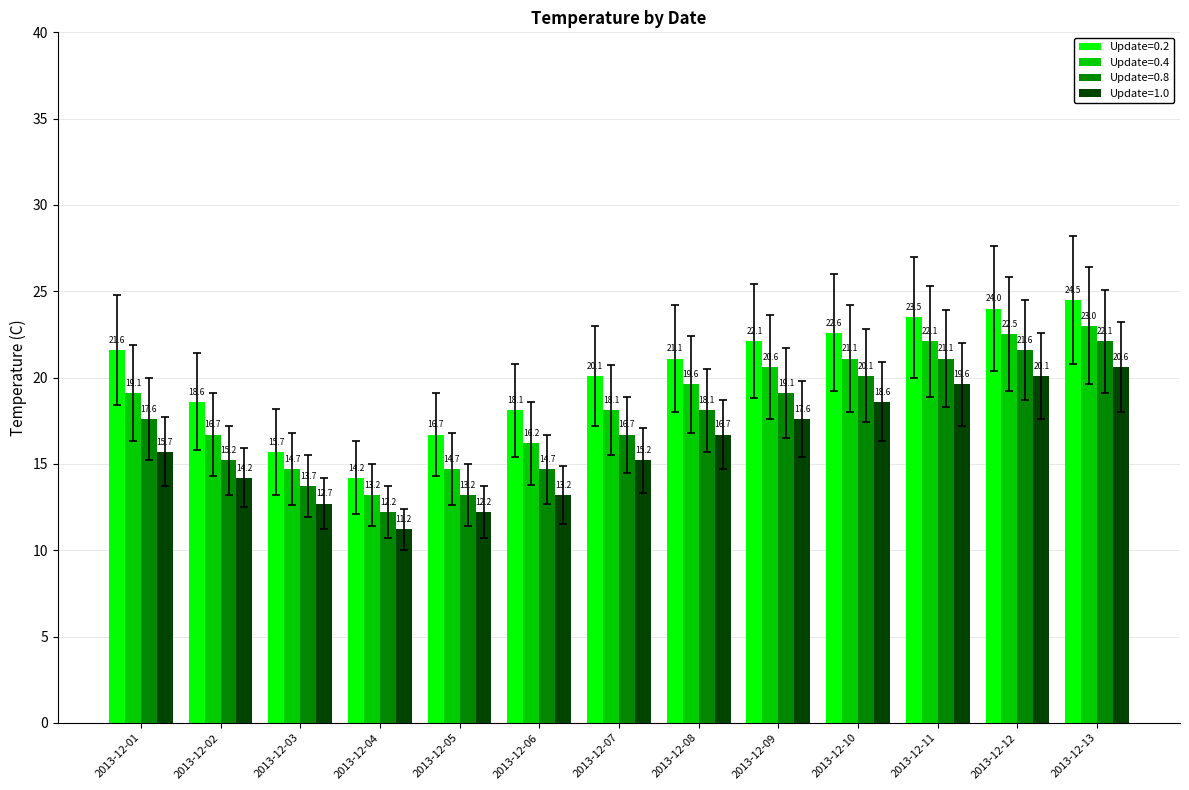

How many bars are there in total?

52